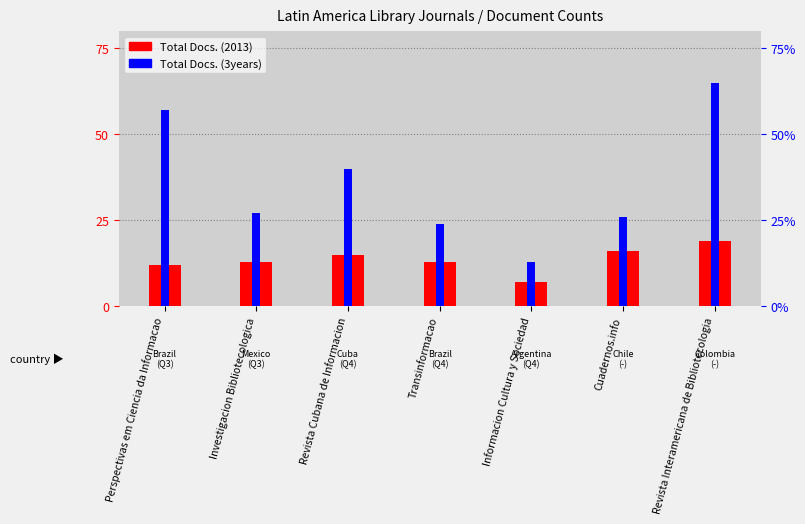

What is the spread (max minus min) of values at Perspectivas em Ciencia da Informacao?

45